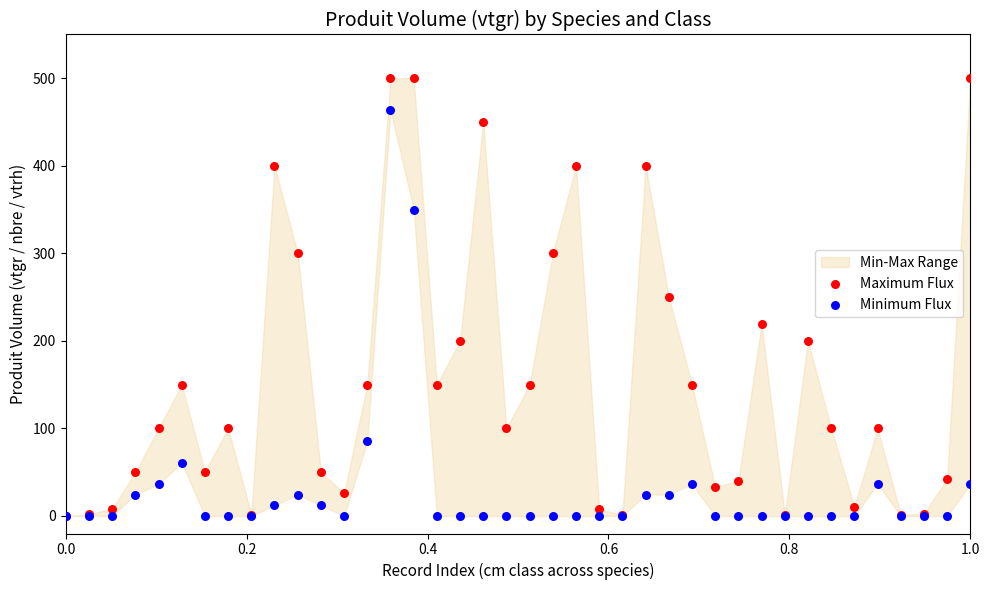

Which series has the widest spread of Y values?

Maximum Flux